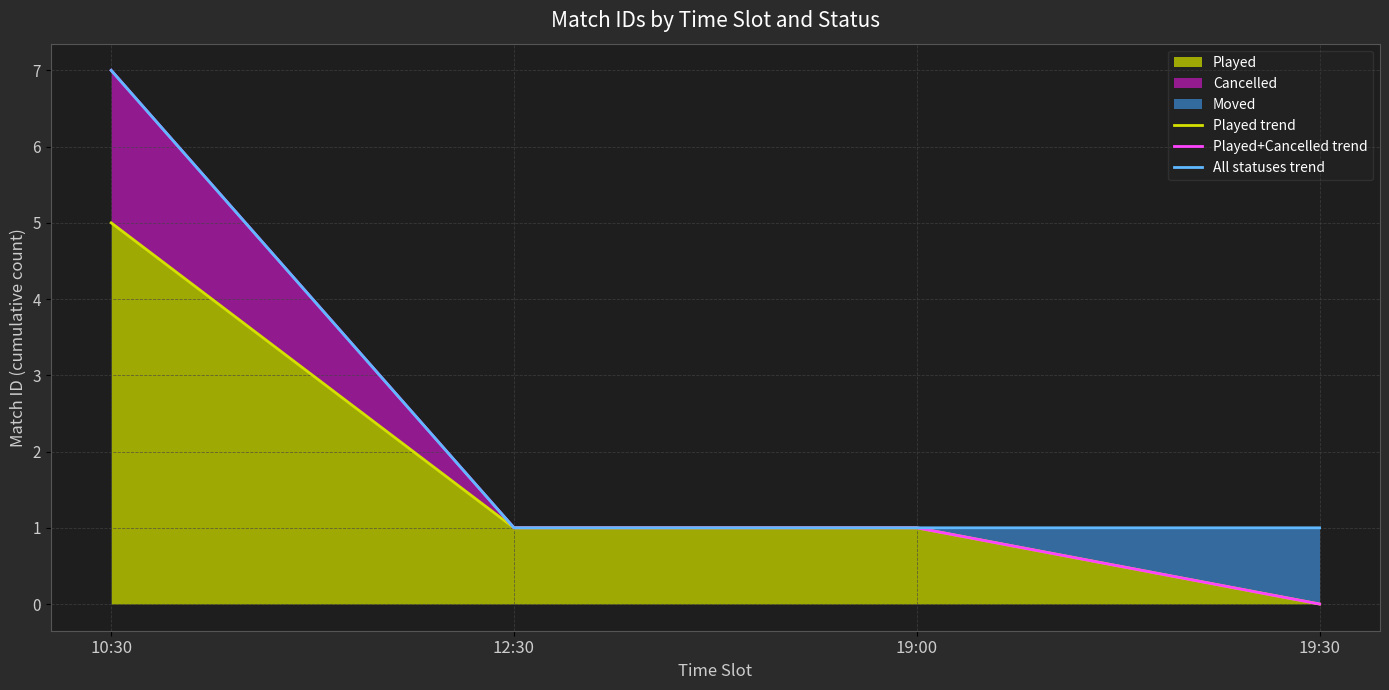

What position from the right is 10:30?

4